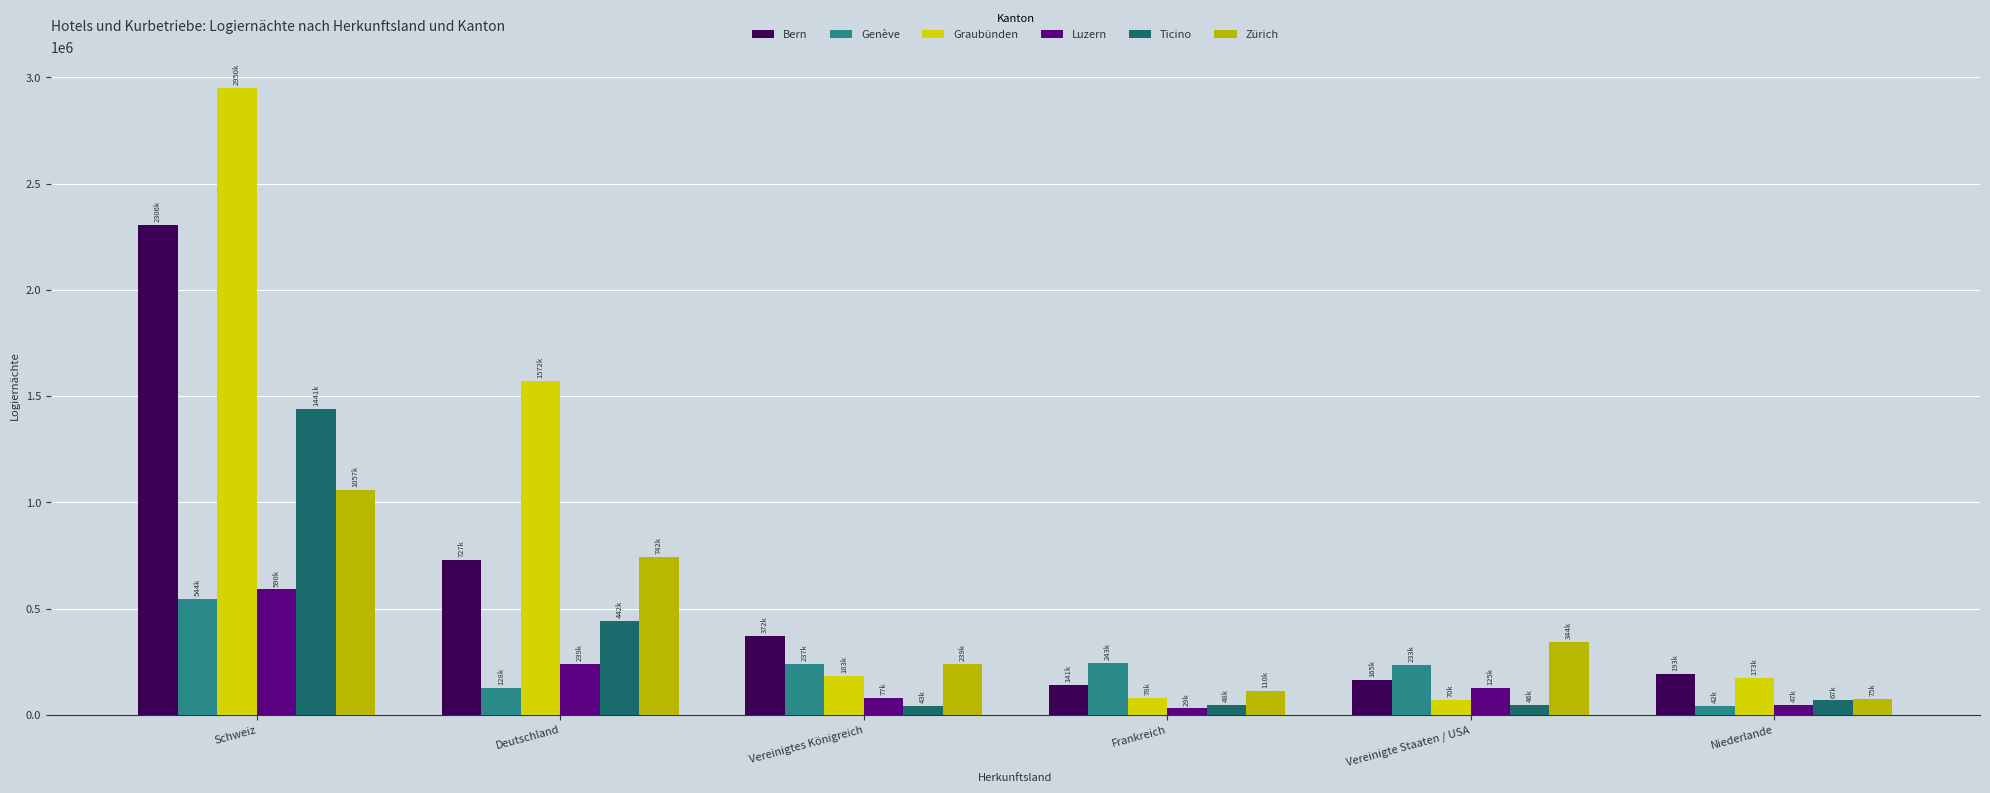

How many bars are there in total?

36